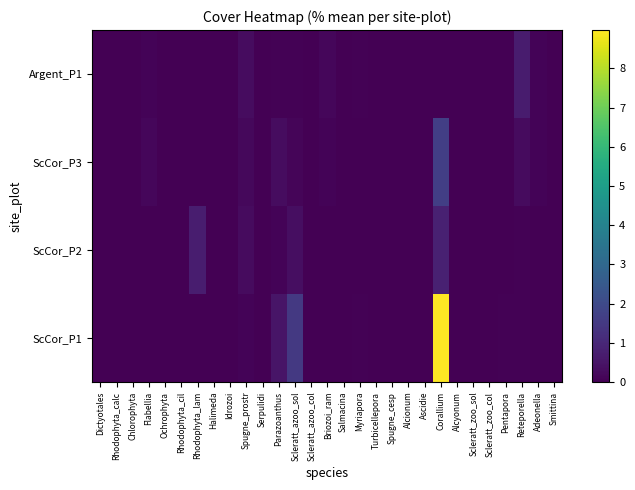

Reading left to right, list all the values displayed in this chart.

ScCor_P1: Dictyotales=0.0	Rhodophyta_calc=0.0	Chlorophyta=0.0	Flabellia=0.0	Ochrophyta=0.0	Rhodophyta_cil=0.0	Rhodophyta_lam=0.0	Halimeda=0.0	Idrozoi=0.0	Spugne_prostr=0.1	Serpulidi=0.0	Parazoanthus=0.5	Scleratt_azoo_sol=1.5	Scleratt_azoo_col=0.0	Briozoi_ram=0.0	Salmacina=0.0	Myriapora=0.0	Turbicellepora=0.0	Spugne_cesp=0.0	Alcionum=0.0	Ascidie=0.0	Corallium=9.0	Alcyonum=0.0	Scleratt_zoo_sol=0.0	Scleratt_zoo_col=0.0	Pentapora=0.1	Reteporella=0.1	Adeonella=0.0	Smittina=0.0
ScCor_P2: Dictyotales=0.0	Rhodophyta_calc=0.0	Chlorophyta=0.0	Flabellia=0.0	Ochrophyta=0.0	Rhodophyta_cil=0.0	Rhodophyta_lam=0.7	Halimeda=0.0	Idrozoi=0.0	Spugne_prostr=0.3	Serpulidi=0.0	Parazoanthus=0.1	Scleratt_azoo_sol=0.3	Scleratt_azoo_col=0.0	Briozoi_ram=0.0	Salmacina=0.0	Myriapora=0.0	Turbicellepora=0.0	Spugne_cesp=0.0	Alcionum=0.0	Ascidie=0.0	Corallium=0.8	Alcyonum=0.0	Scleratt_zoo_sol=0.0	Scleratt_zoo_col=0.0	Pentapora=0.0	Reteporella=0.1	Adeonella=0.0	Smittina=0.0
ScCor_P3: Dictyotales=0.0	Rhodophyta_calc=0.0	Chlorophyta=0.0	Flabellia=0.2	Ochrophyta=0.0	Rhodophyta_cil=0.0	Rhodophyta_lam=0.0	Halimeda=0.0	Idrozoi=0.0	Spugne_prostr=0.2	Serpulidi=0.0	Parazoanthus=0.3	Scleratt_azoo_sol=0.1	Scleratt_azoo_col=0.0	Briozoi_ram=0.1	Salmacina=0.0	Myriapora=0.0	Turbicellepora=0.0	Spugne_cesp=0.0	Alcionum=0.0	Ascidie=0.0	Corallium=1.7	Alcyonum=0.0	Scleratt_zoo_sol=0.0	Scleratt_zoo_col=0.0	Pentapora=0.0	Reteporella=0.2	Adeonella=0.1	Smittina=0.0
Argent_P1: Dictyotales=0.0	Rhodophyta_calc=0.0	Chlorophyta=0.0	Flabellia=0.1	Ochrophyta=0.0	Rhodophyta_cil=0.0	Rhodophyta_lam=0.0	Halimeda=0.0	Idrozoi=0.0	Spugne_prostr=0.3	Serpulidi=0.0	Parazoanthus=0.0	Scleratt_azoo_sol=0.0	Scleratt_azoo_col=0.0	Briozoi_ram=0.2	Salmacina=0.0	Myriapora=0.0	Turbicellepora=0.0	Spugne_cesp=0.0	Alcionum=0.0	Ascidie=0.0	Corallium=0.0	Alcyonum=0.0	Scleratt_zoo_sol=0.0	Scleratt_zoo_col=0.0	Pentapora=0.0	Reteporella=0.7	Adeonella=0.1	Smittina=0.0